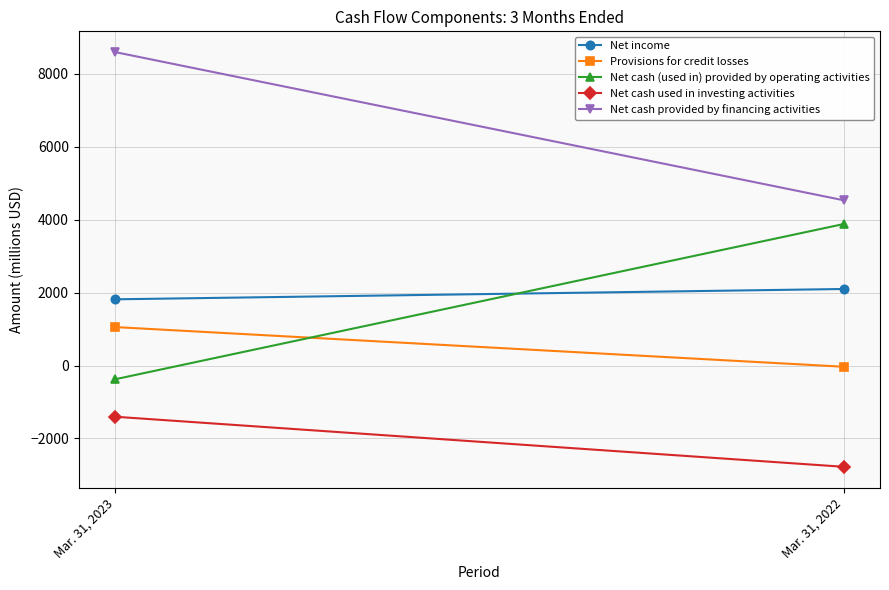

At Mar. 31, 2023, list the series in order from largest to smallest.

Net cash provided by financing activities, Net income, Provisions for credit losses, Net cash (used in) provided by operating activities, Net cash used in investing activities